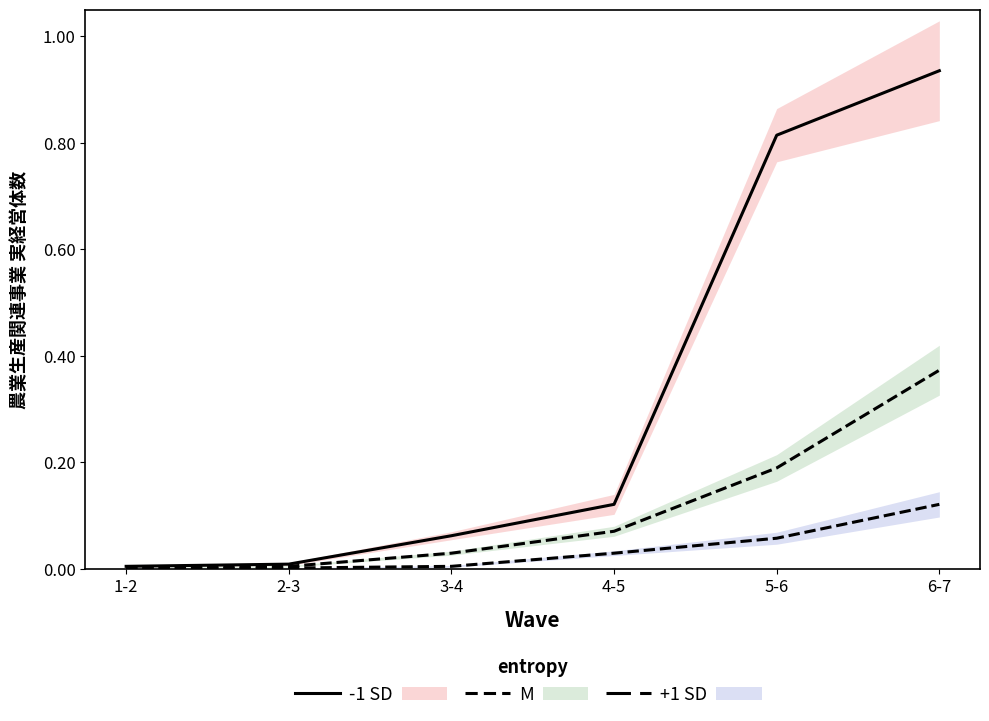

Rank the series by their maximum value, from lowest to highest.

+1 SD, M, -1 SD